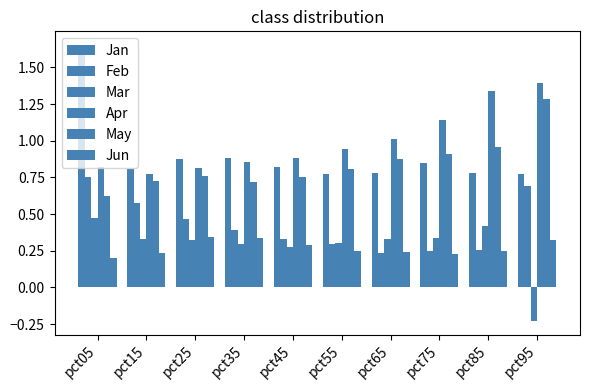

Is it true that Apr equals 0.4 at pct35?

False